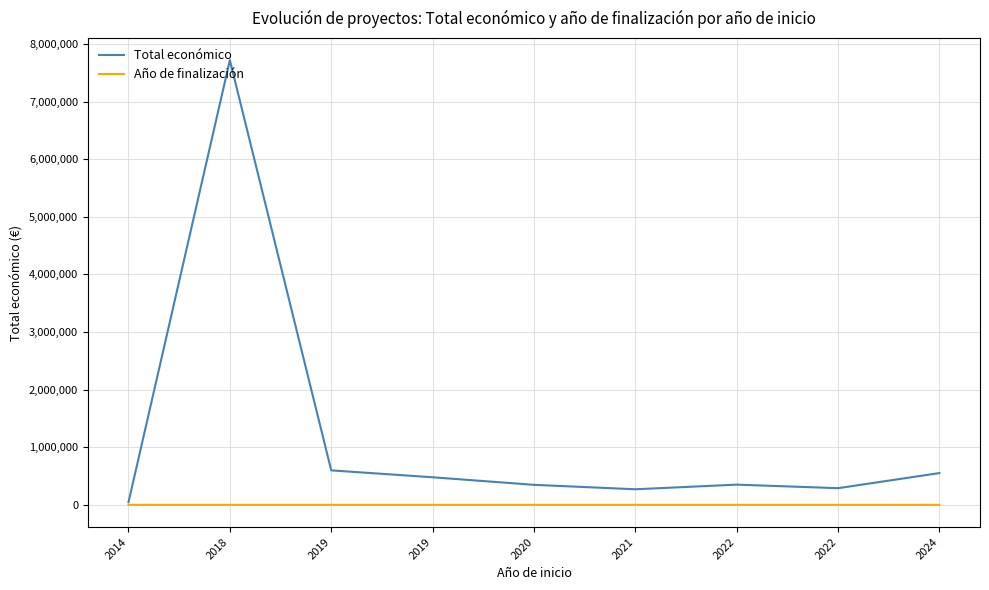

What are all the series names shown in the legend?

Total económico, Año de finalización